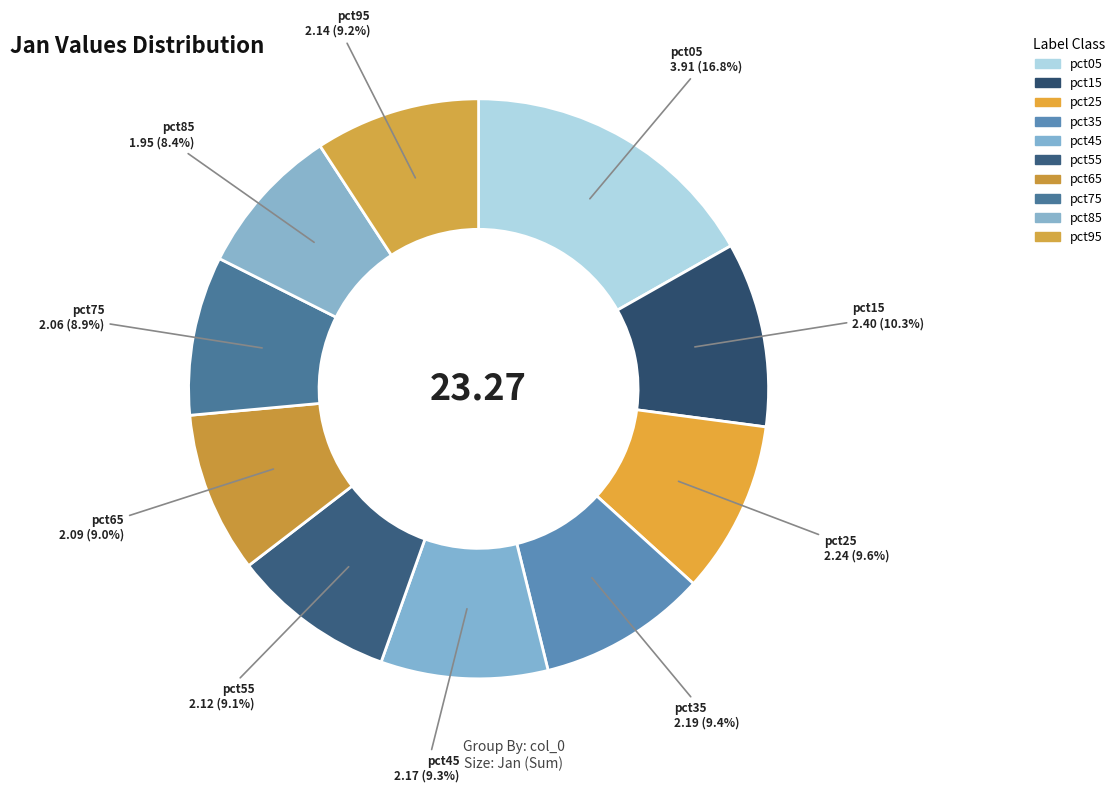

The pct45 slice represents 19% of the pie. True or false?

False